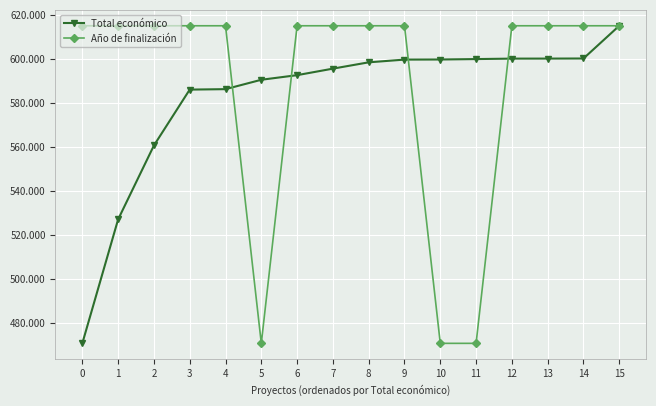

List the series in order of their peak value, highest first.

Total económico, Año de finalización